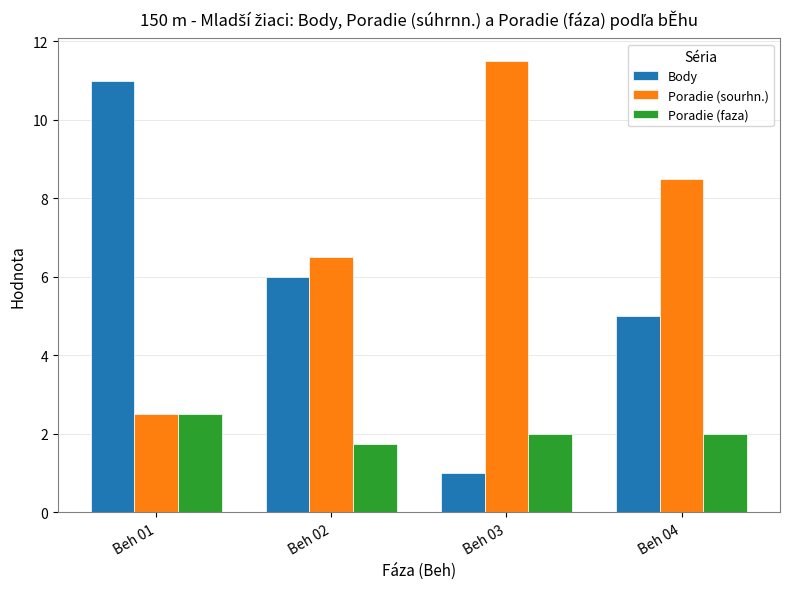

At which category does the chart reach its minimum across all series?

Beh 03